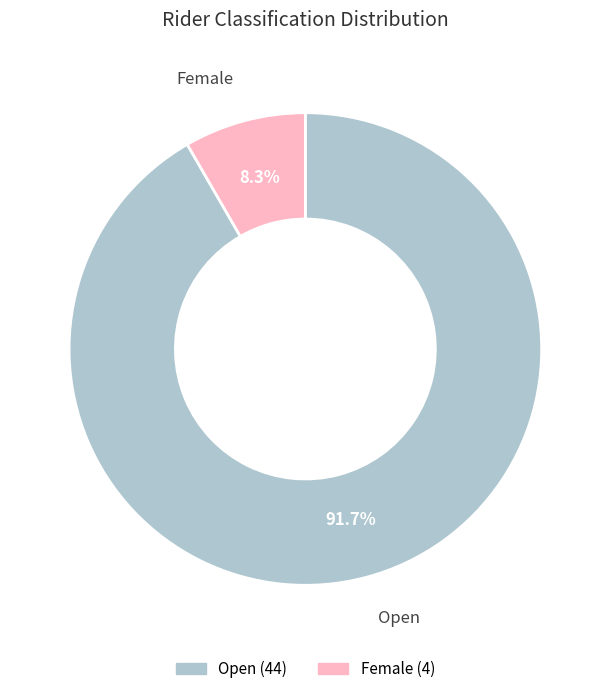

Is Female the majority of the pie?

No